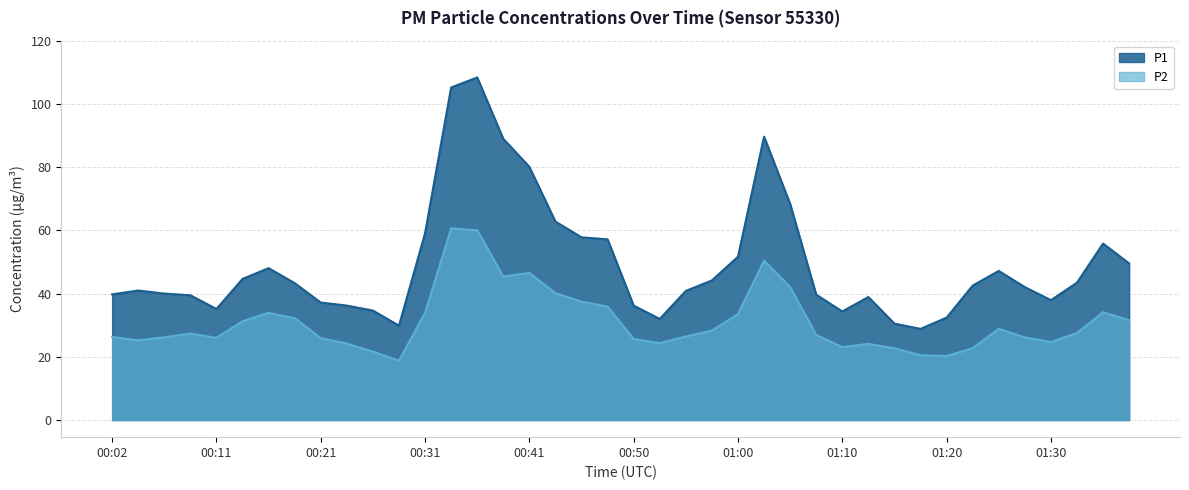

Where is P2 nearest to the value 39?

00:43